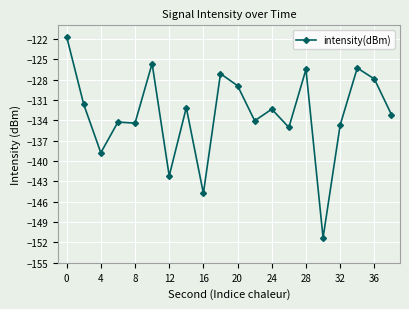

What is the greatest value displayed?

-121.7